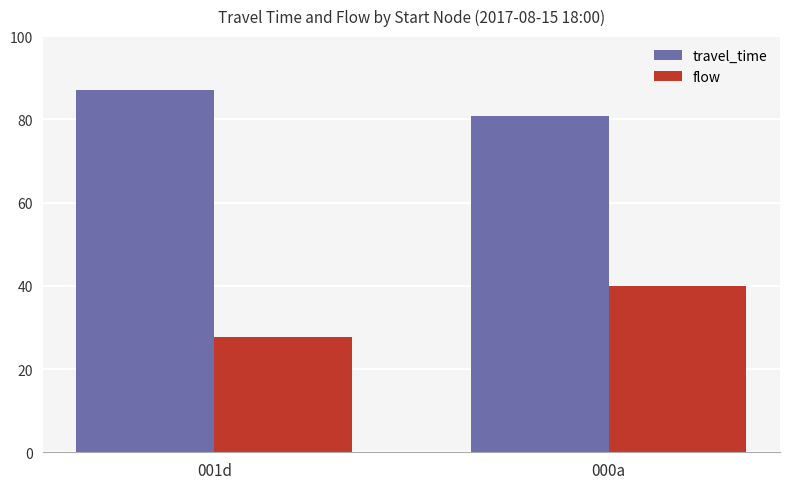

Rank the series at 001d from lowest to highest value.

flow, travel_time